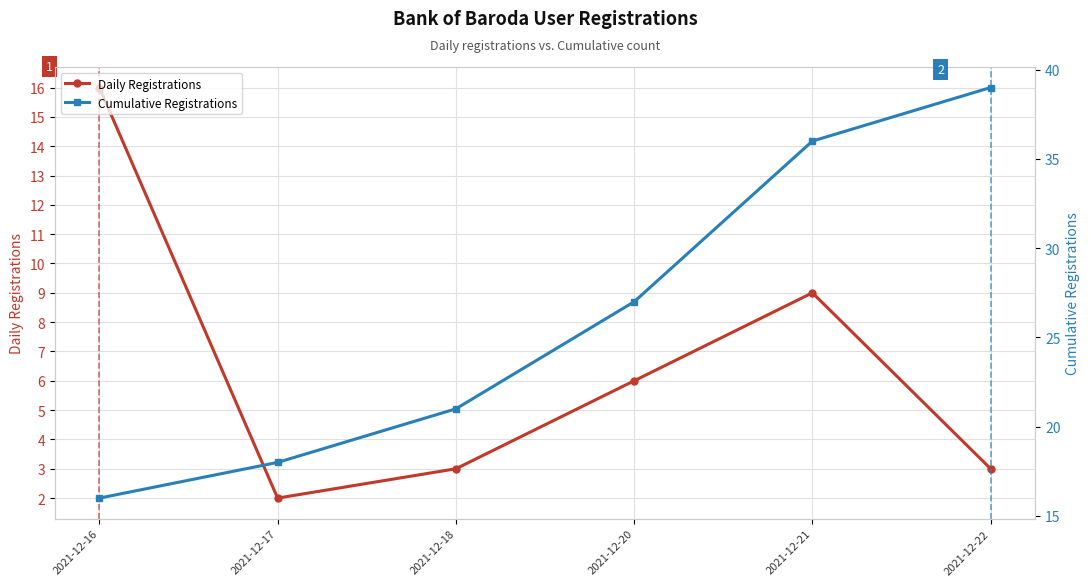

Is this an area chart (filled region under the line)?

No